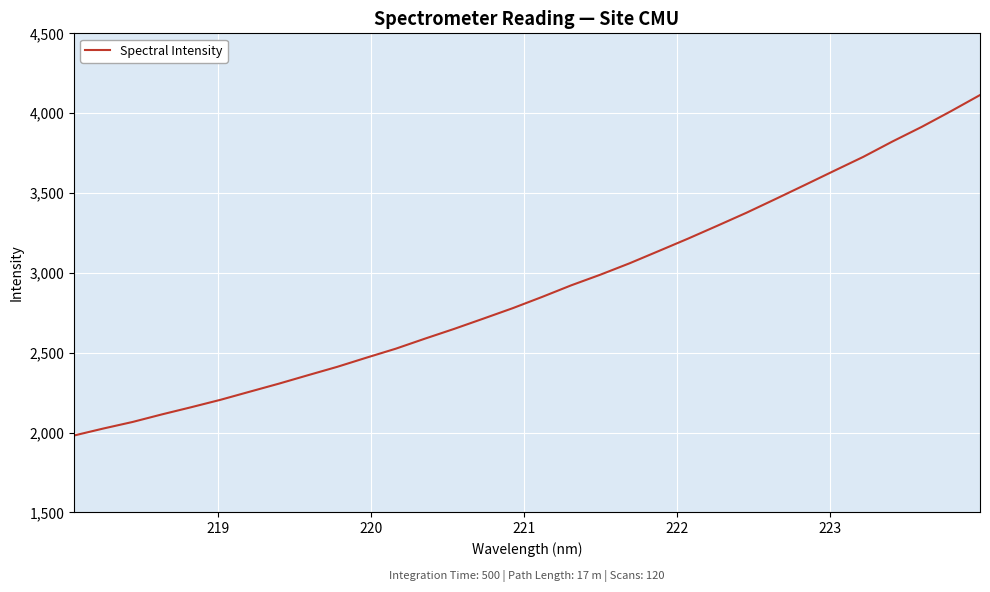

What is the smallest value displayed?

1982.1